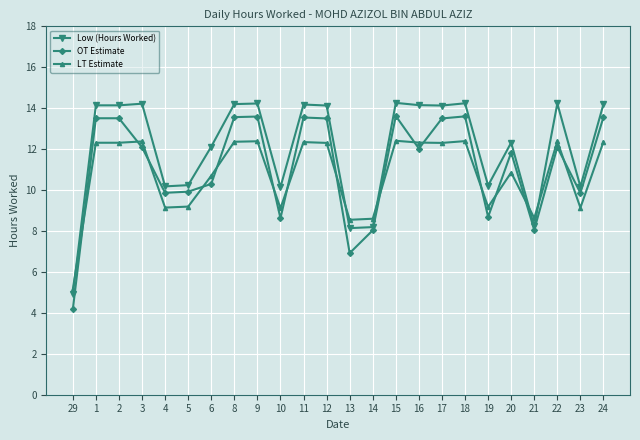

Which series changed the most between 4 and 14?

Low (Hours Worked)